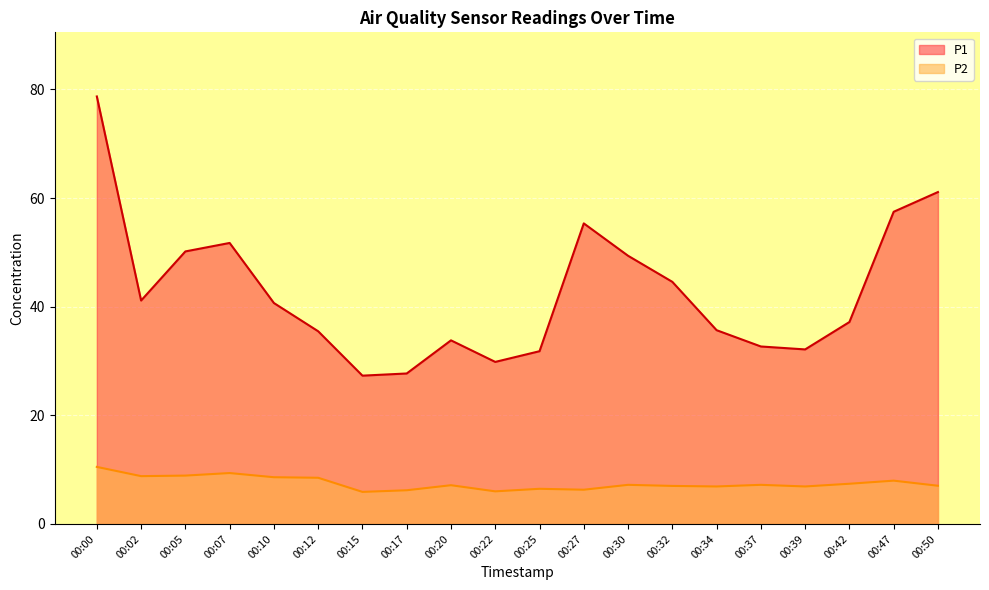

How many values in the P2 series are below 7?

7